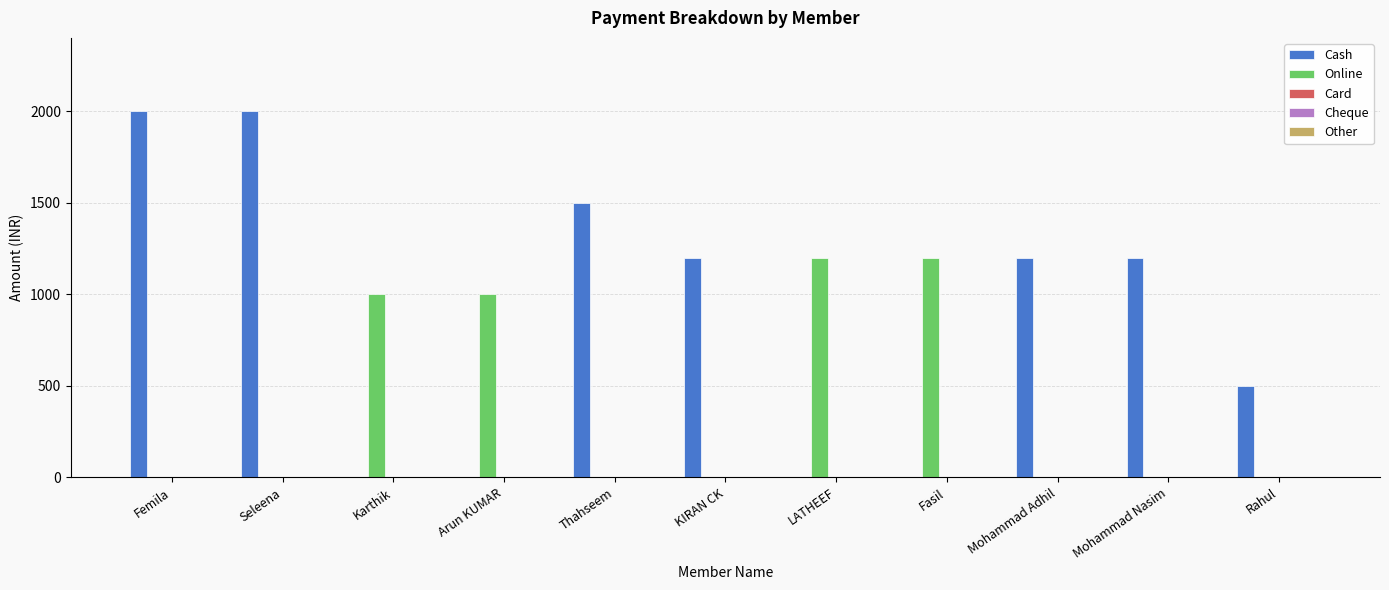

How many groups of bars are there?

11